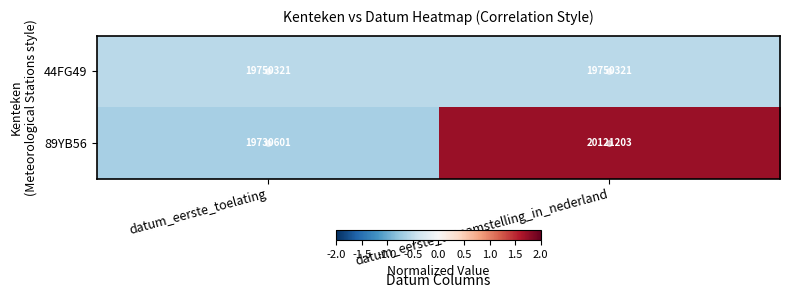

Which series has the largest total across all categories?

89YB56